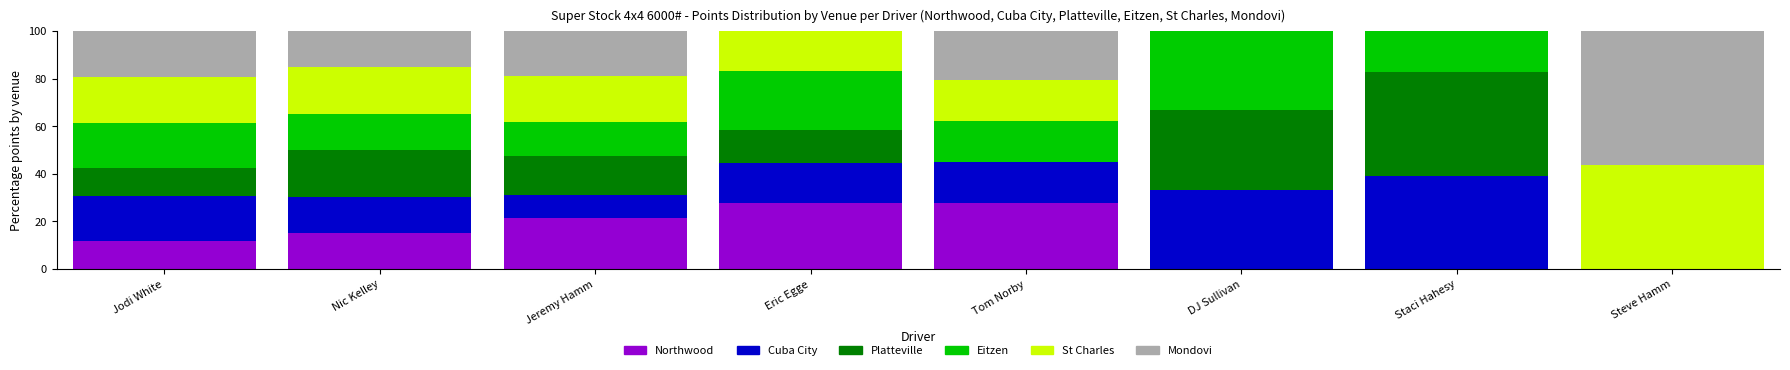

What is the total value across all series at Steve Hamm?

100.0